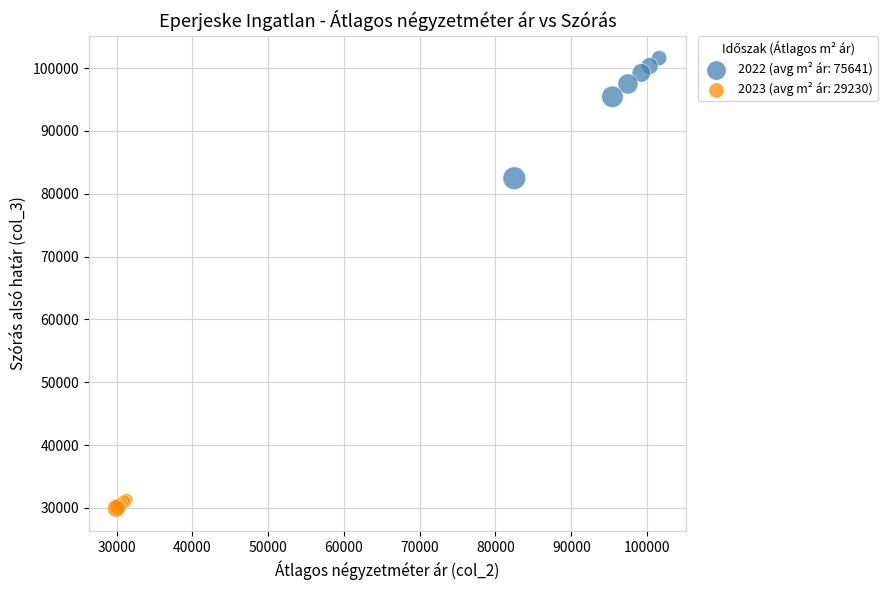

Which series has the widest spread of Y values?

2022 (avg m² ár: 75641)